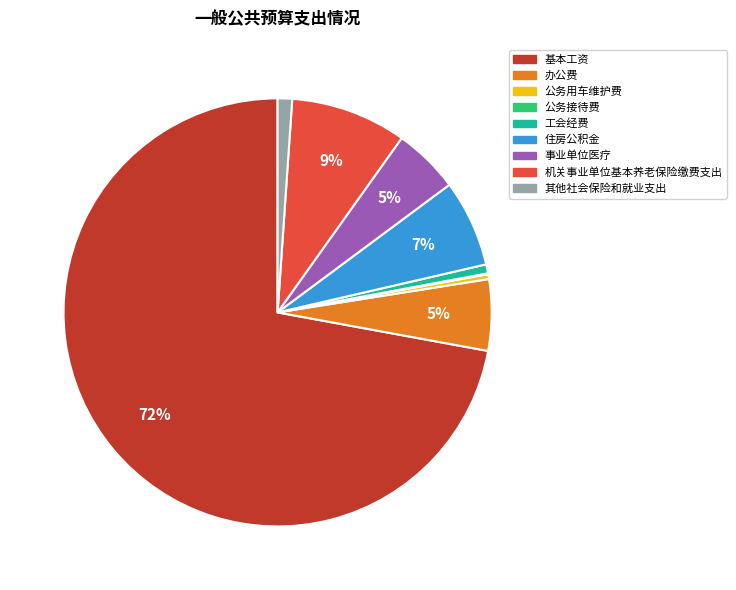

What is the largest slice in the pie chart?

基本工资